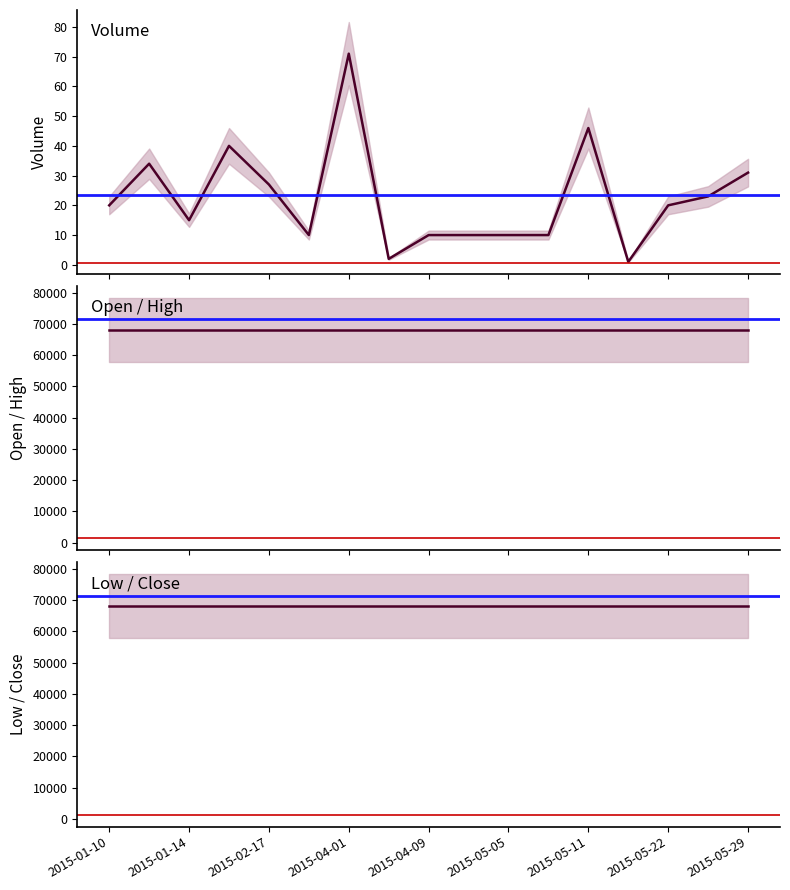

Which series has the largest range (max minus min)?

Volume